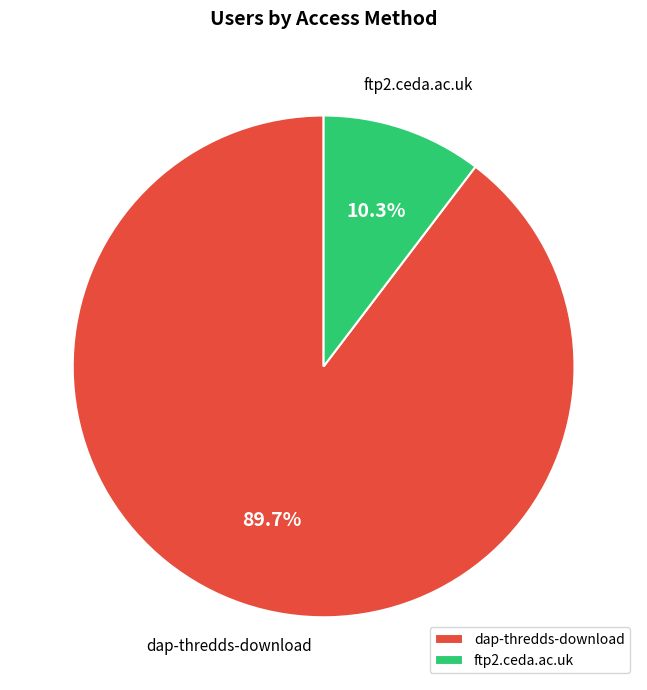

What is the smallest slice in the pie chart?

ftp2.ceda.ac.uk